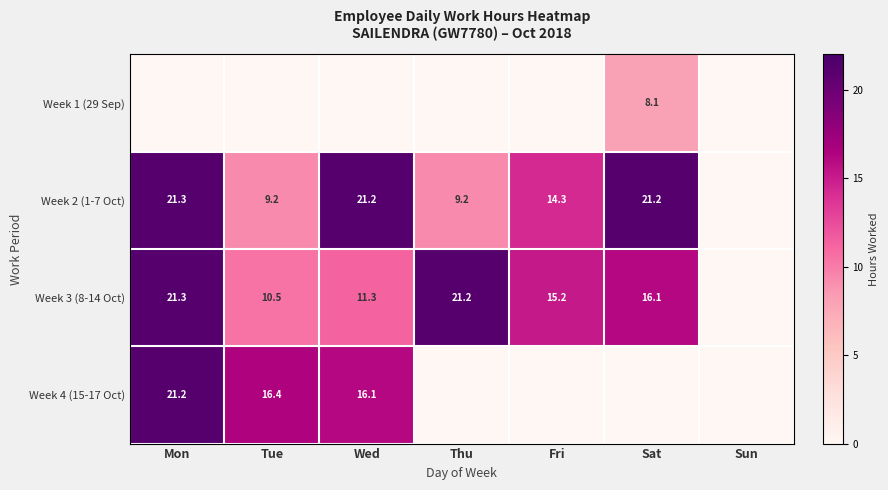

Is the value of Week 4 (15-17 Oct) at Wed greater than the value of Week 2 (1-7 Oct) at Thu?

Yes